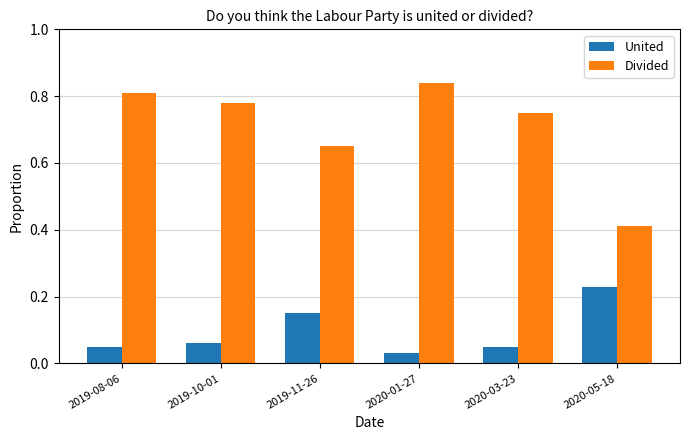

Rank the series by their maximum value, from highest to lowest.

Divided, United